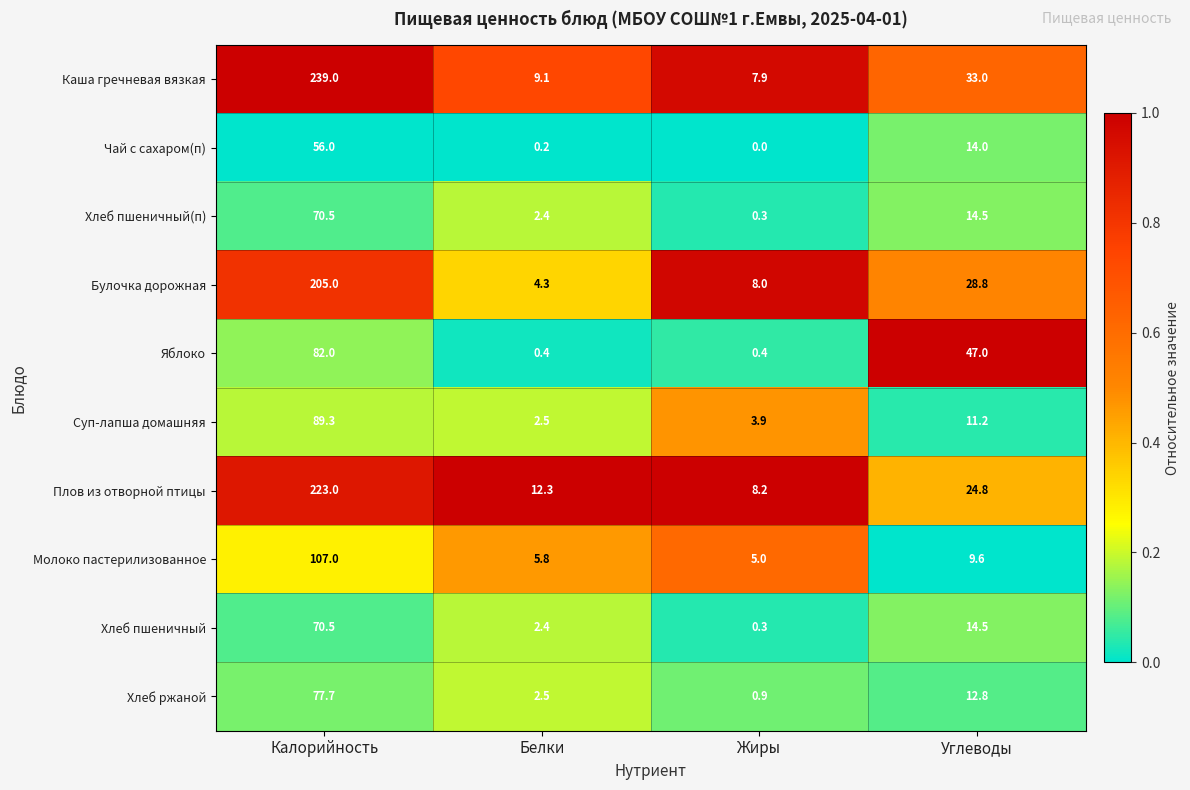

Rank the categories by Хлеб пшеничный(п) value from highest to lowest.

Калорийность, Углеводы, Белки, Жиры